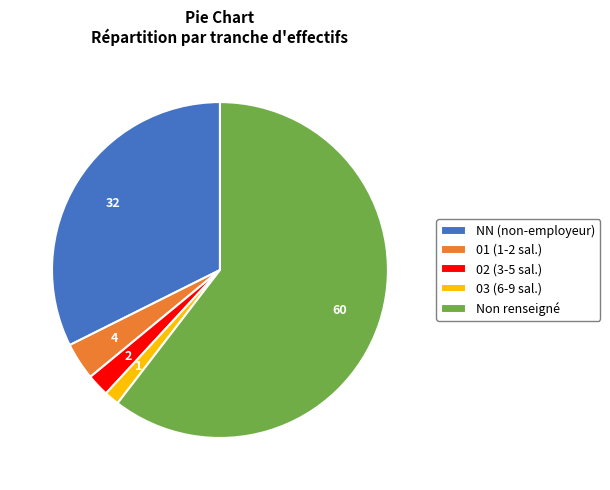

Is there a majority slice in this chart?

Yes